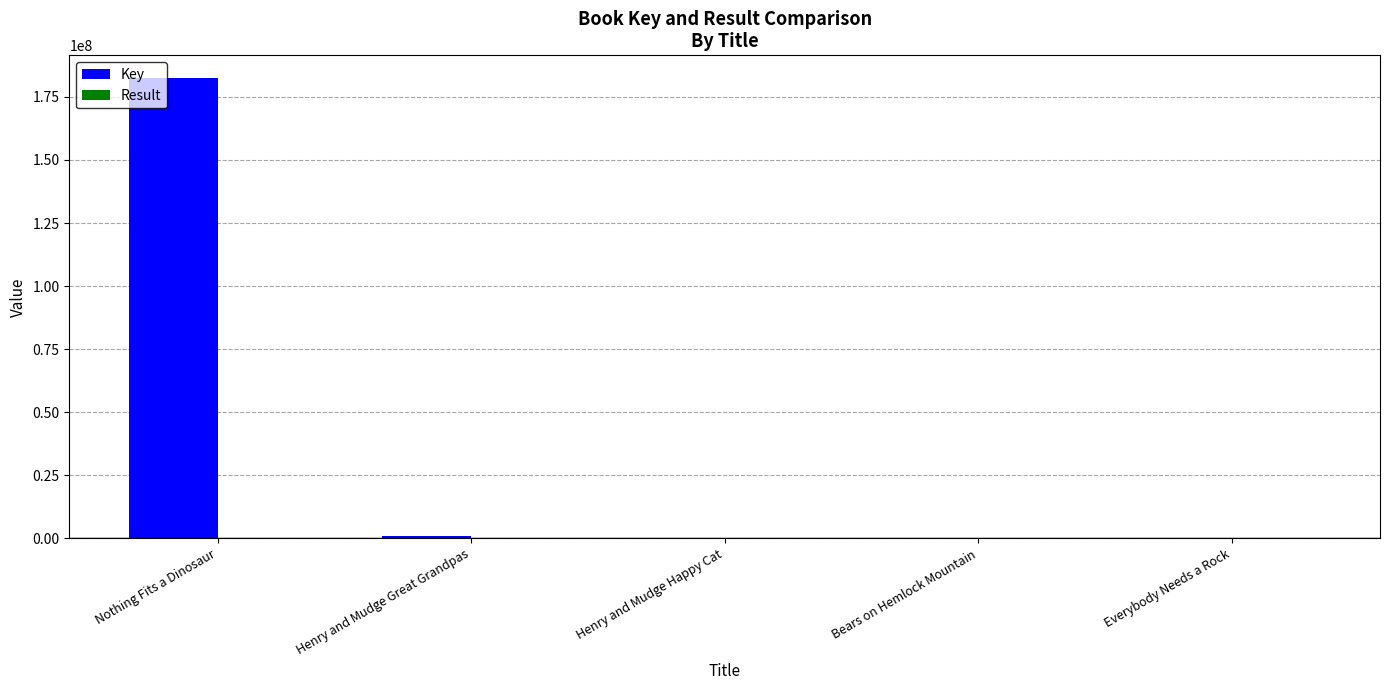

Which series has the largest total across all categories?

Key